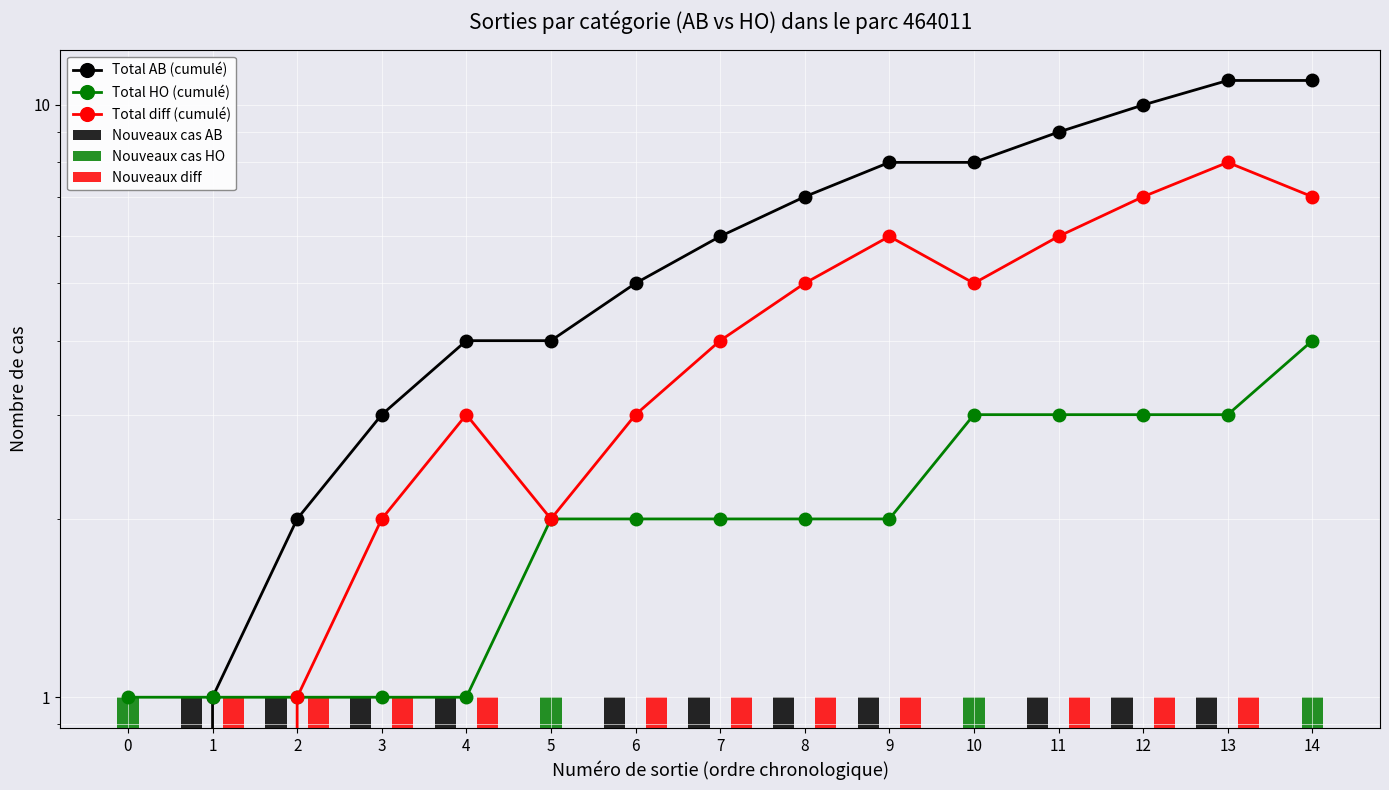

Between 13 and 4, which is larger?

13